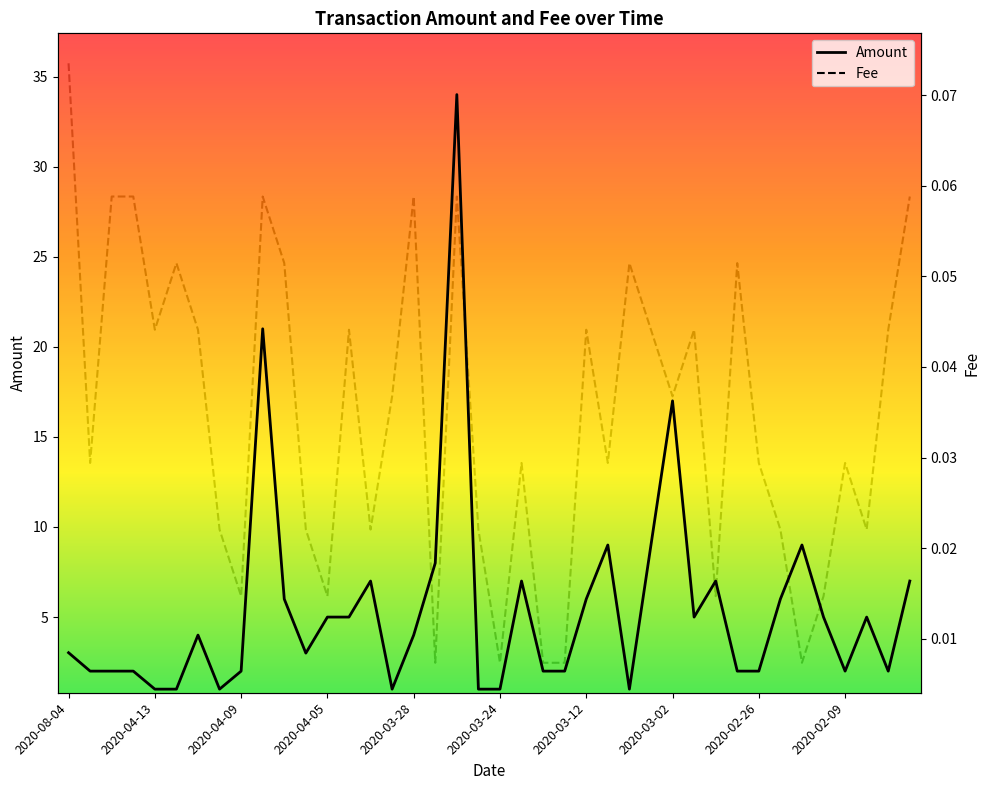

True or false: Fee and Amount intersect in this chart.

False